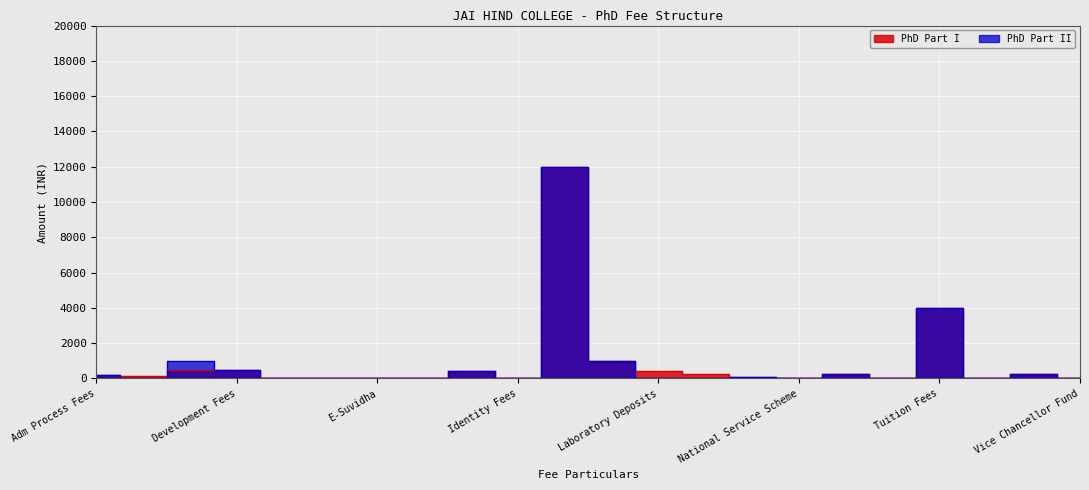

How many data points does each series have?

22